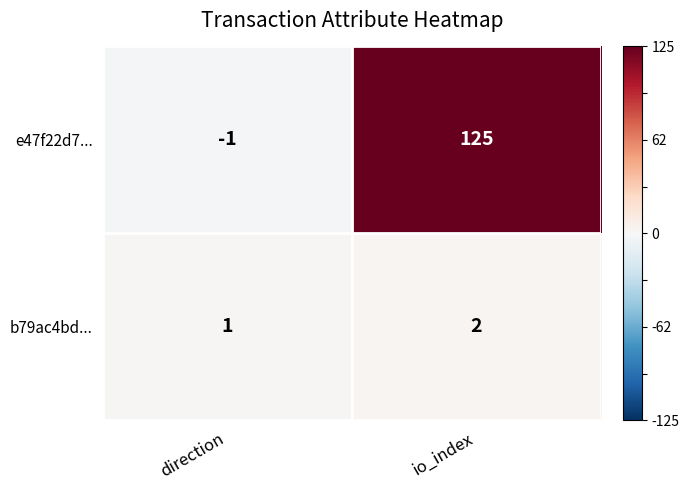

Which series has the widest spread of values?

e47f22d7...